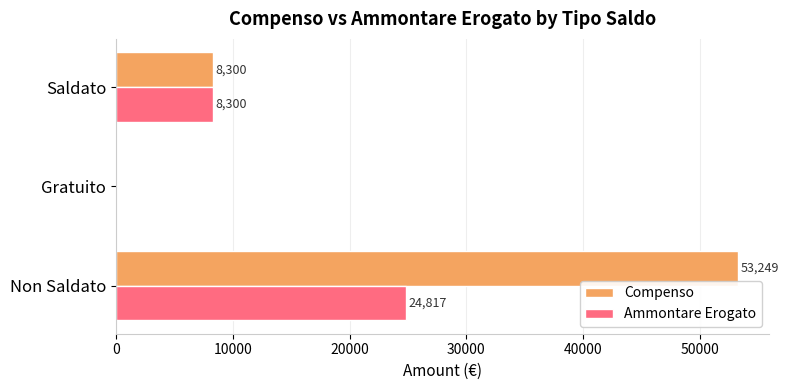

How many Ammontare Erogato values are between 0 and 24817?

3